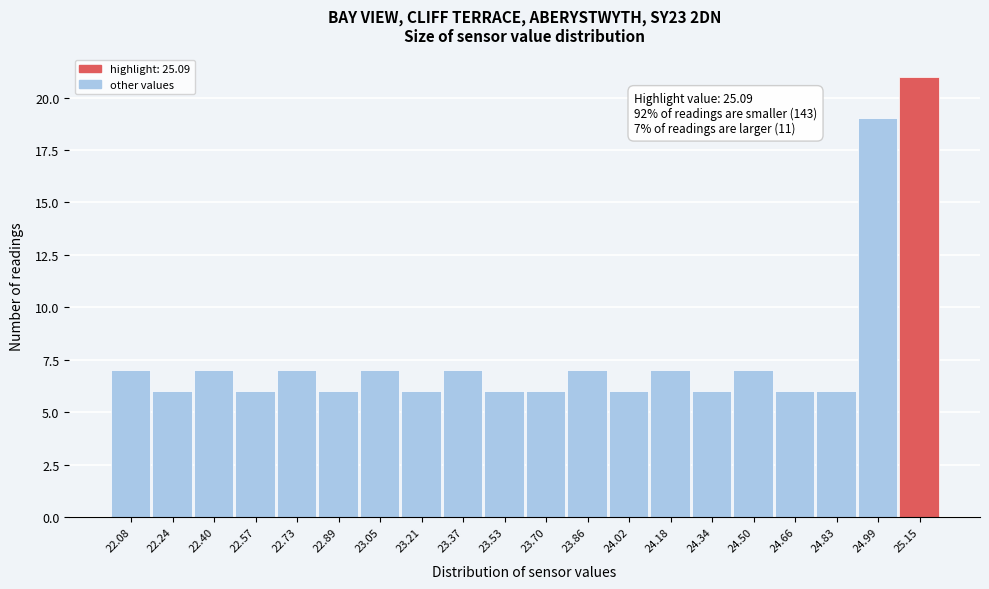

Which range on the x-axis has the tallest bar?

25.06 to 25.24